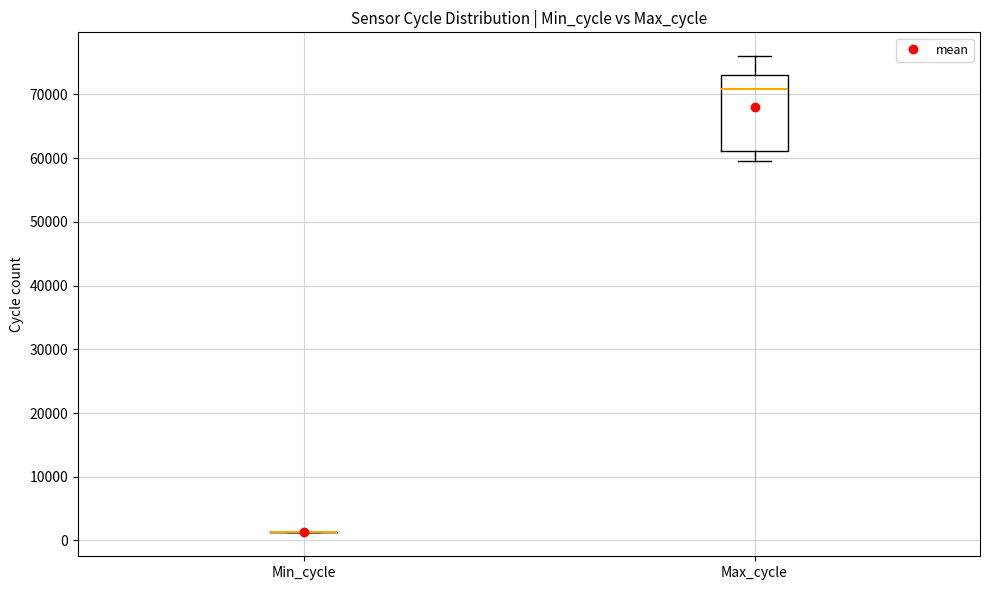

Reading left to right, read every box against the y-axis: the position of its median line, the range the box covers, and the ends of its whiskers. The values are not printed on the chart, so give them approximately, as read against the axis.

Min_cycle: box collapsed to a line at 1000, whiskers 1000 to 1000
Max_cycle: median 71000, box 61000 to 73000, whiskers 60000 to 76000